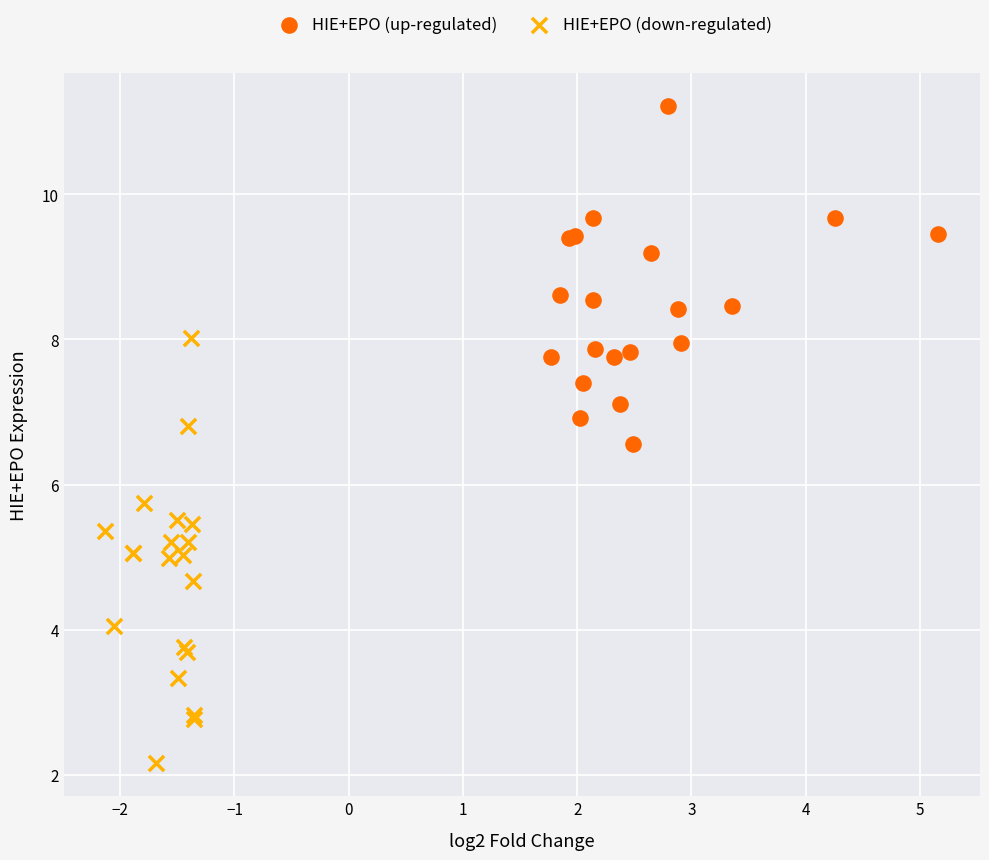

Which series reaches the minimum Y coordinate?

HIE+EPO (down-regulated)